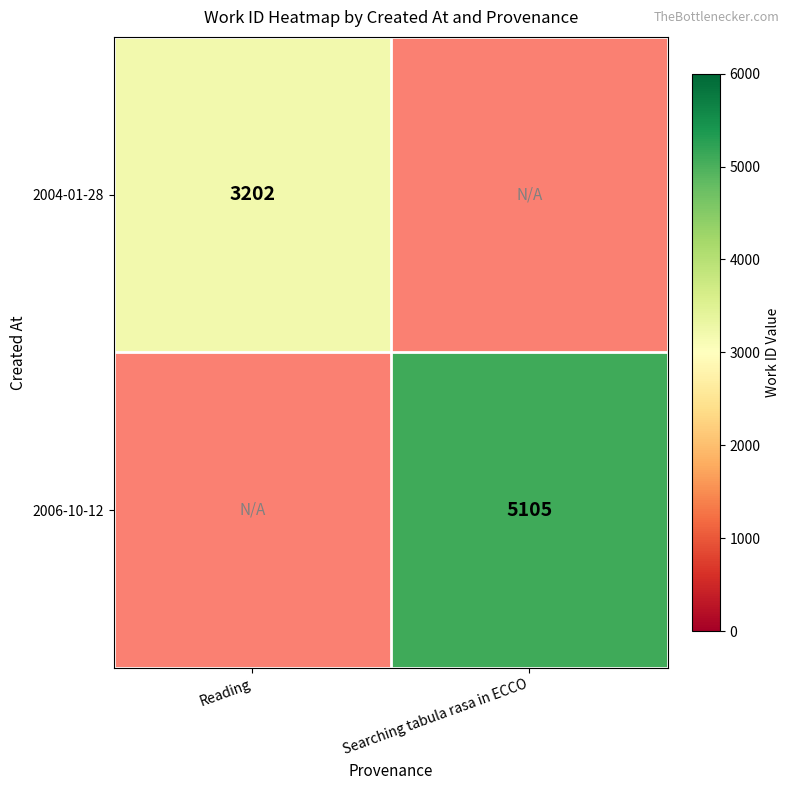

The 2004-01-28 series shows 3202 at Reading. True or false?

True